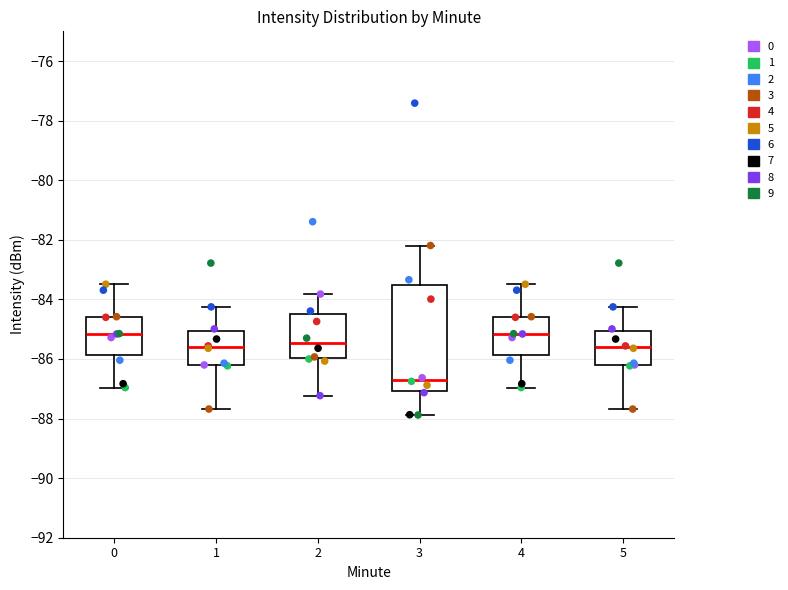

Where does the upper whisker of the box at x = 1 end on the y-axis? The values are not printed on the chart, so give them approximately, as read against the axis.

-84.2